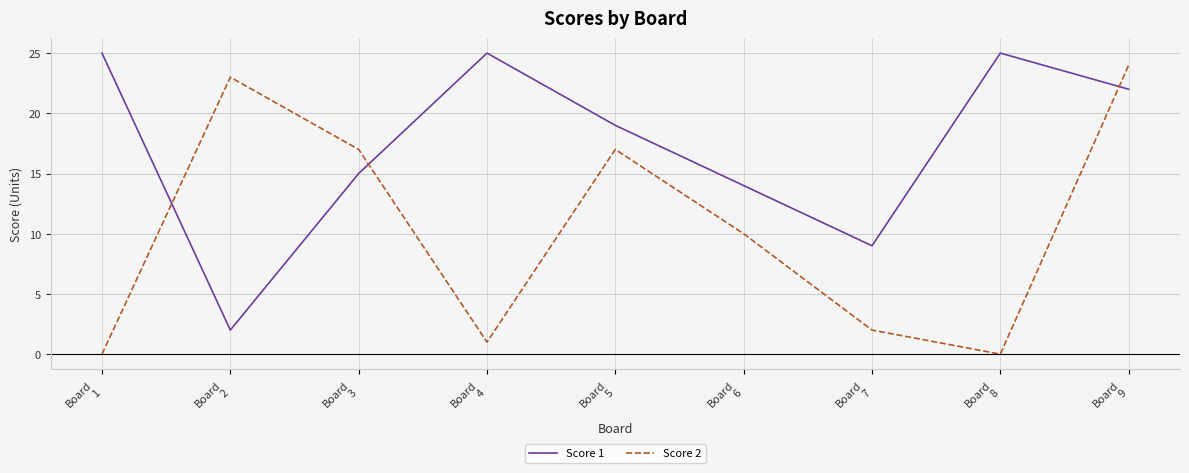

What is the spread (max minus min) of values at Board
7?

7